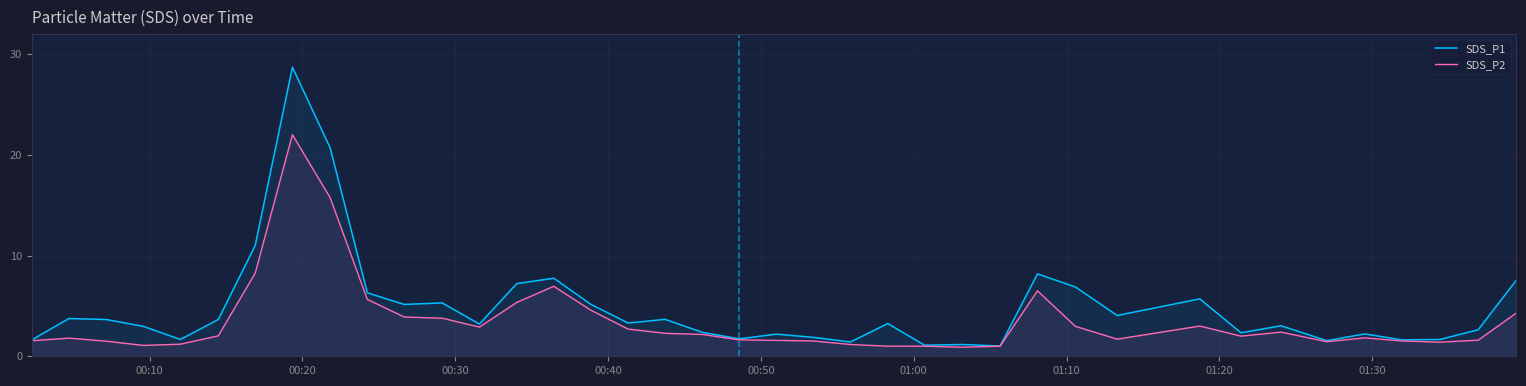

What are all the series names shown in the legend?

SDS_P1, SDS_P2